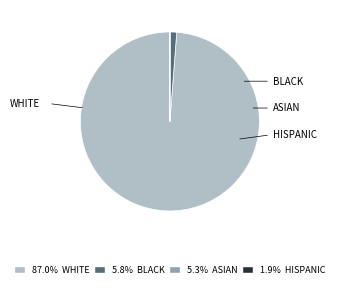

Does any single category account for the majority?

Yes